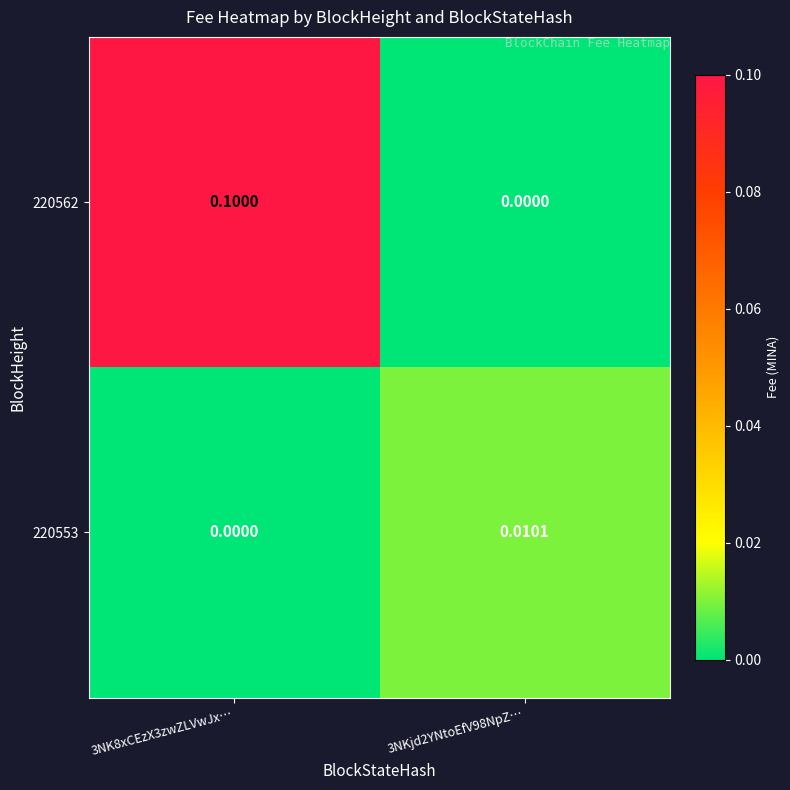

List the series in order of their peak value, highest first.

220562, 220553